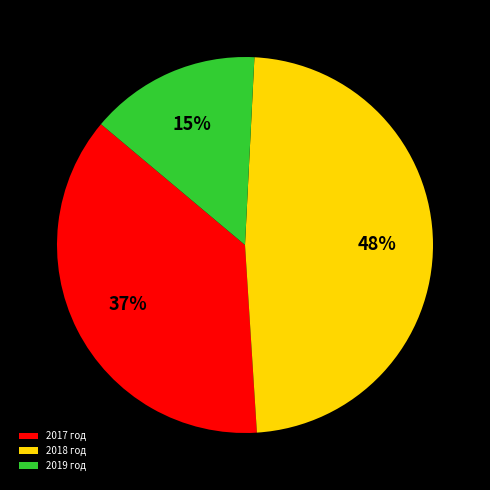

Is there a majority slice in this chart?

No